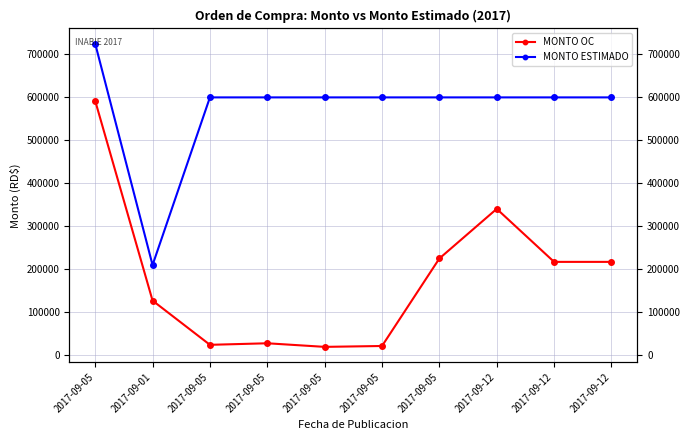

True or false: MONTO OC and MONTO ESTIMADO cross at least once.

False